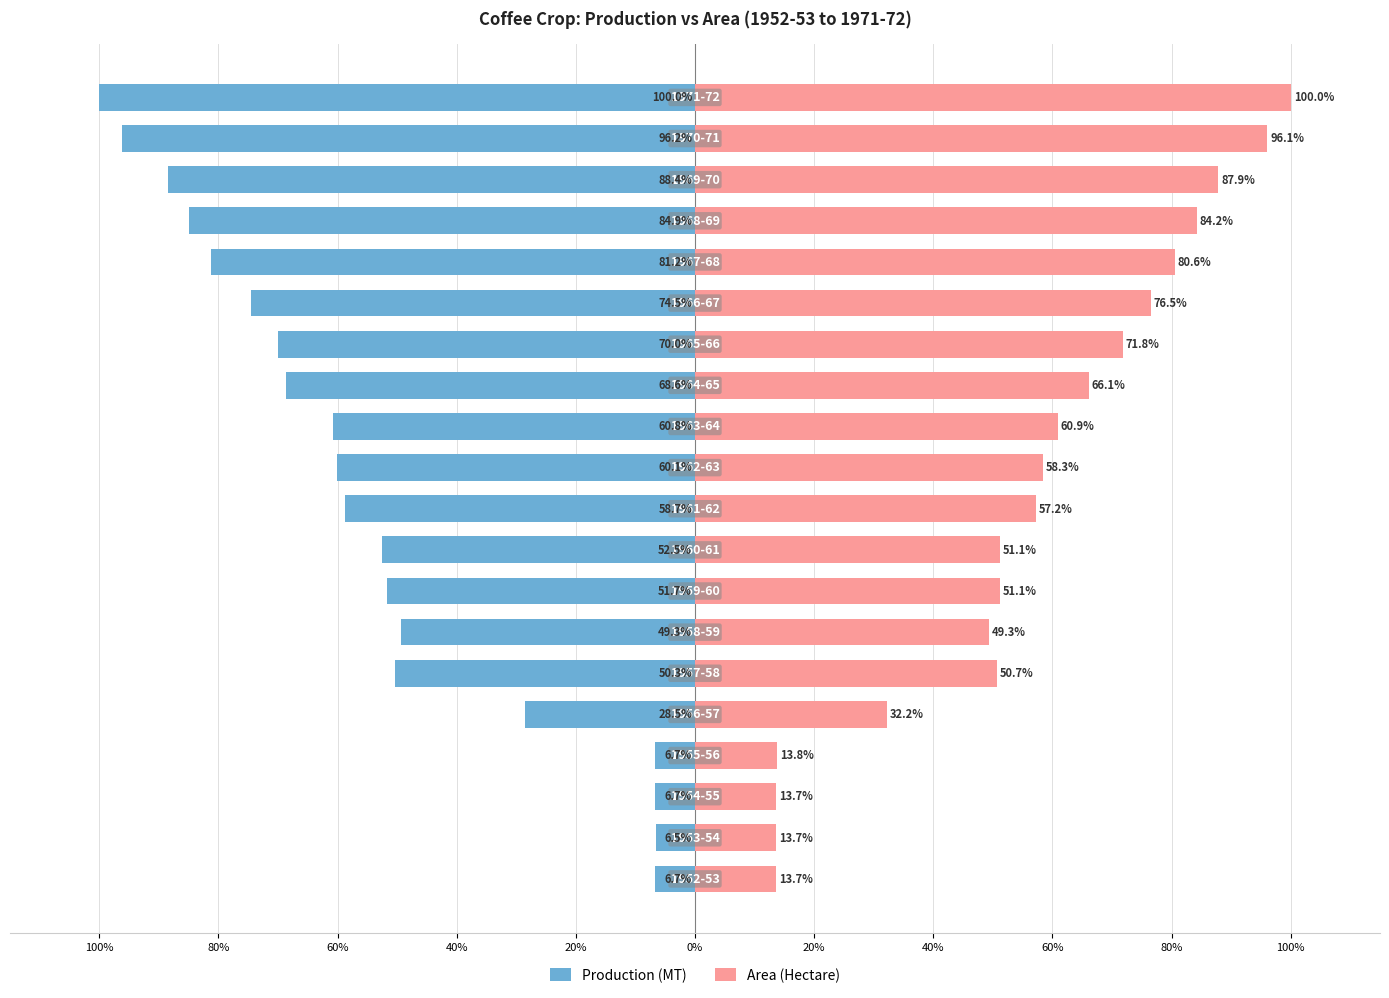

What is the total value across all series at 100%?

7.0